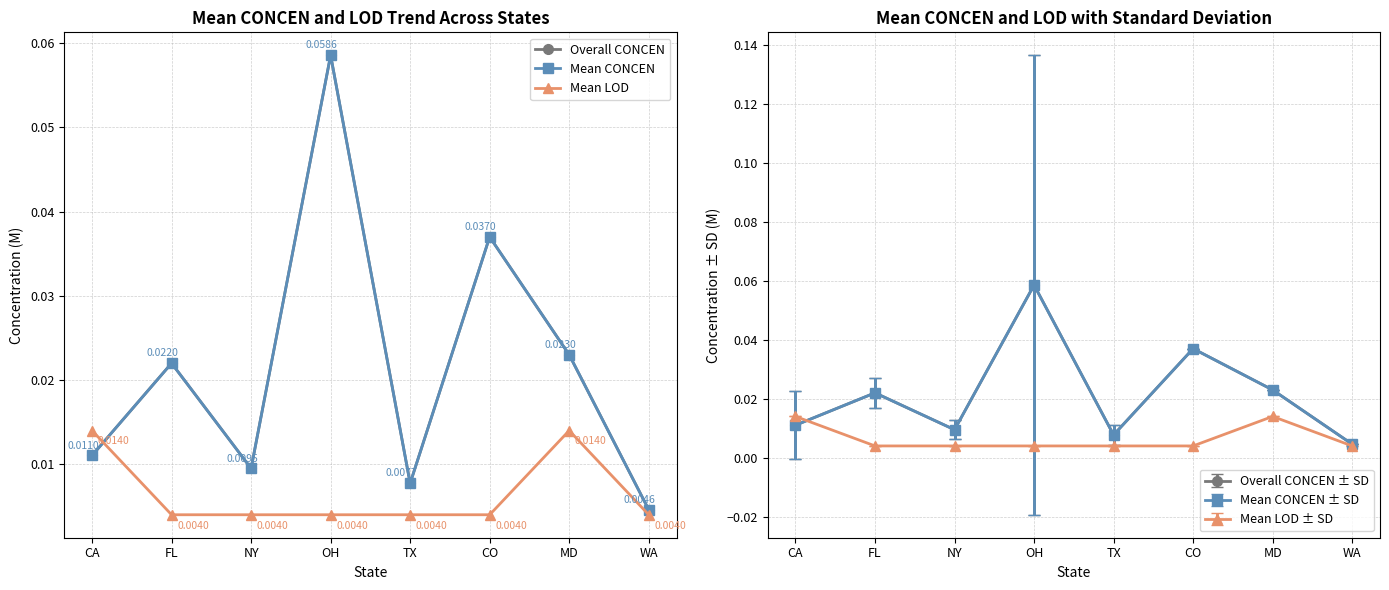

Reading right to left, list all the values displayed in this chart.

Overall CONCEN: 0.0	0.0	0.0	0.0	0.1	0.0	0.0	0.0
Mean CONCEN: 0.0	0.0	0.0	0.0	0.1	0.0	0.0	0.0
Mean LOD: 0.0	0.0	0.0	0.0	0.0	0.0	0.0	0.0